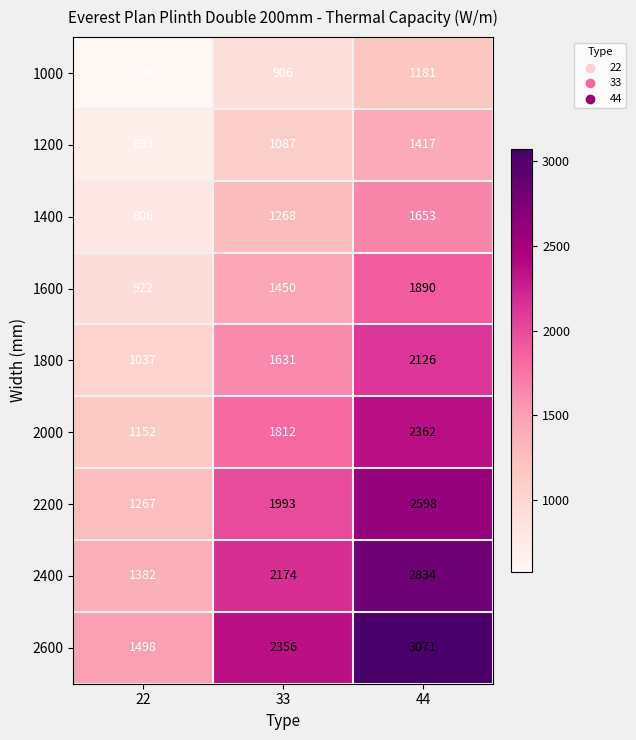

Which series has the largest total across all categories?

2600